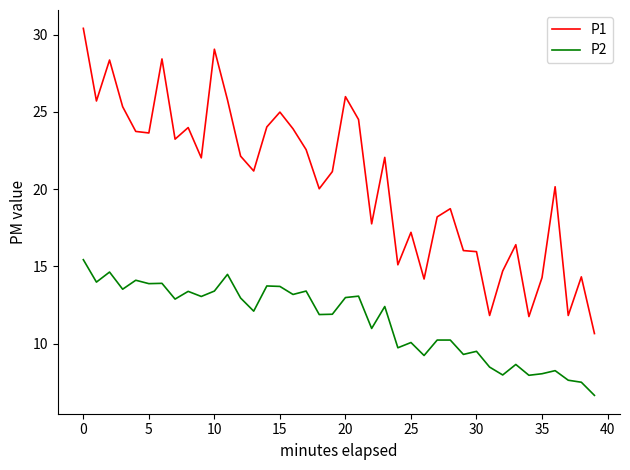

What is the difference between the maximum and minimum values in the P2 series?

8.8